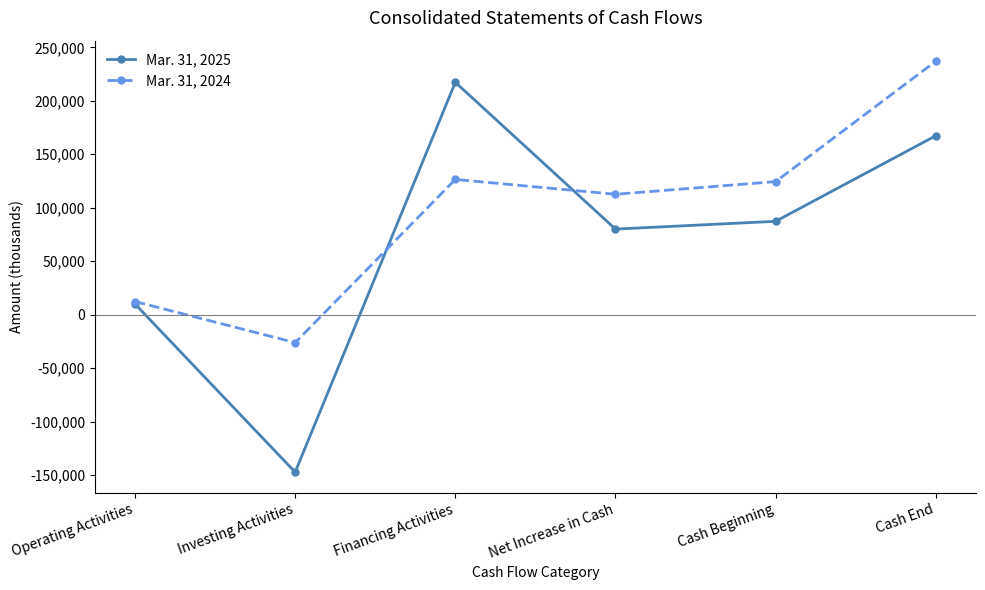

What is the value of the Mar. 31, 2025 point at the 4th from the left?

80031